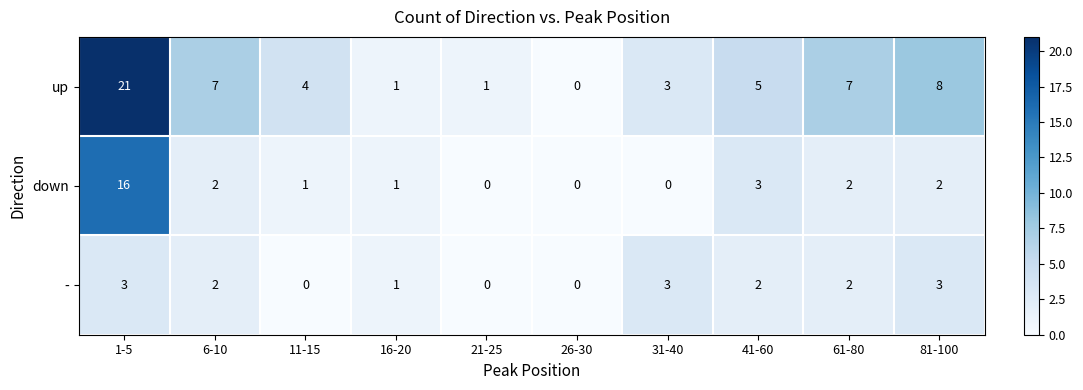

The - series shows 0 at 21-25. True or false?

True